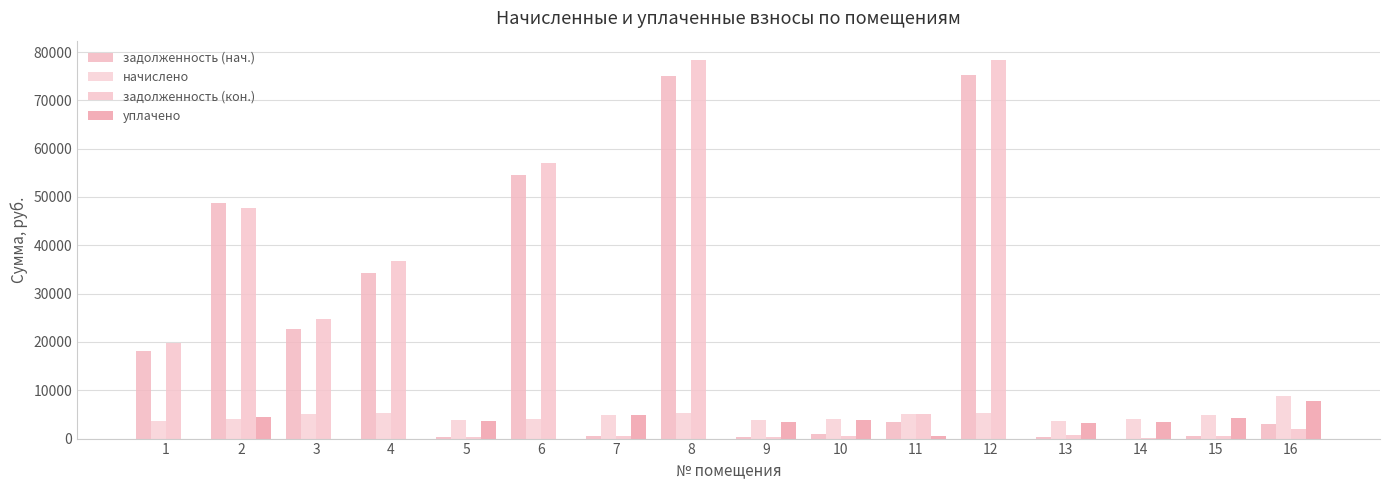

What is the value of the начислено bar at the 9th from the left?

3751.3